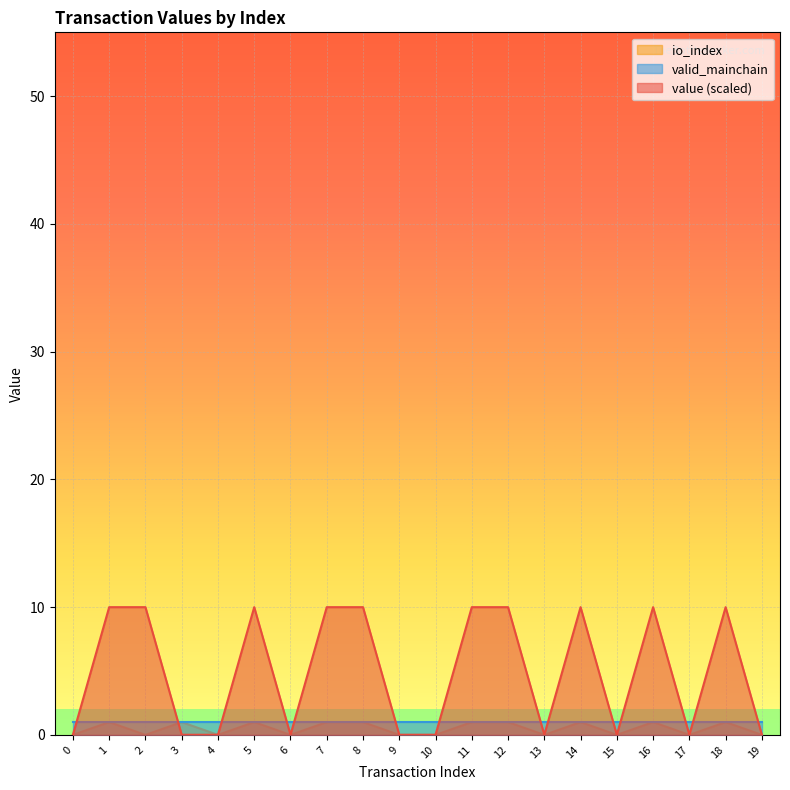

The value of value (scaled) at 5 is 10.0. True or false?

True